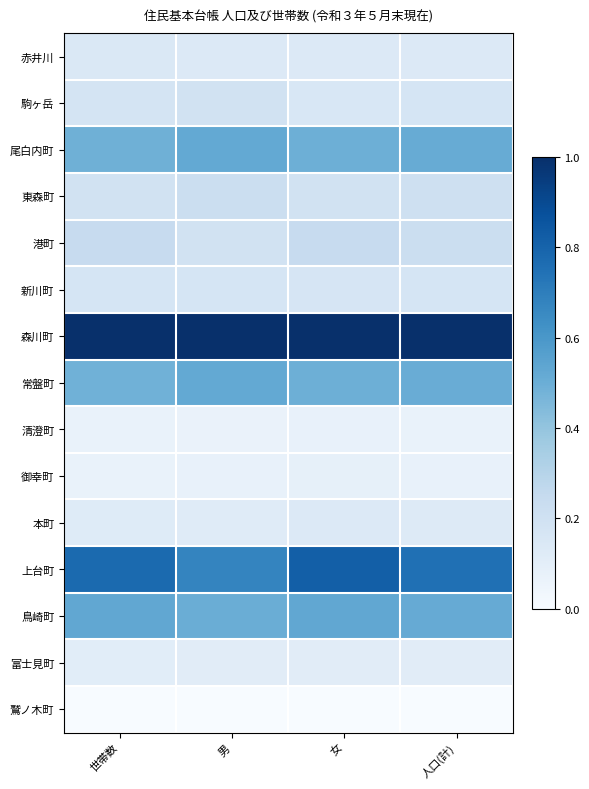

Reading left to right, extract all data points from this chart.

赤井川: 世帯数=0.1	男=0.1	女=0.1	人口(計)=0.1
駒ヶ岳: 世帯数=0.2	男=0.2	女=0.2	人口(計)=0.2
尾白内町: 世帯数=0.5	男=0.5	女=0.5	人口(計)=0.5
東森町: 世帯数=0.2	男=0.2	女=0.2	人口(計)=0.2
港町: 世帯数=0.2	男=0.2	女=0.2	人口(計)=0.2
新川町: 世帯数=0.2	男=0.2	女=0.2	人口(計)=0.2
森川町: 世帯数=1.0	男=1.0	女=1.0	人口(計)=1.0
常盤町: 世帯数=0.5	男=0.5	女=0.5	人口(計)=0.5
清澄町: 世帯数=0.1	男=0.1	女=0.1	人口(計)=0.1
御幸町: 世帯数=0.1	男=0.1	女=0.1	人口(計)=0.1
本町: 世帯数=0.1	男=0.1	女=0.1	人口(計)=0.1
上台町: 世帯数=0.8	男=0.7	女=0.8	人口(計)=0.8
鳥崎町: 世帯数=0.5	男=0.5	女=0.5	人口(計)=0.5
富士見町: 世帯数=0.1	男=0.1	女=0.1	人口(計)=0.1
鷲ノ木町: 世帯数=0.0	男=0.0	女=0.0	人口(計)=0.0